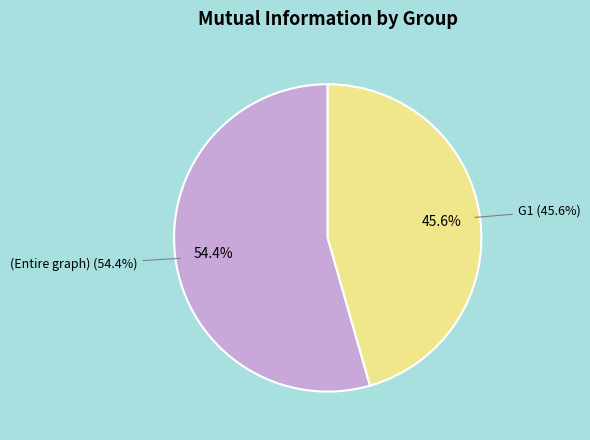

Is it true that (Entire graph) - small/hands is 1% of the pie?

False